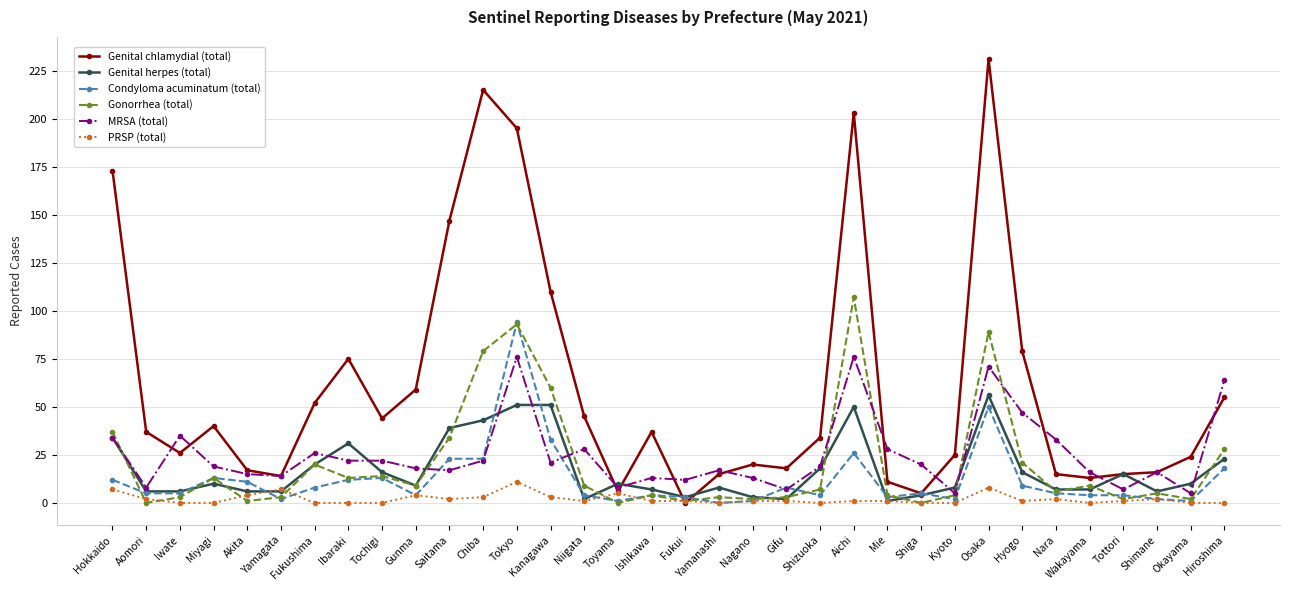

Which series has the largest total across all categories?

Genital chlamydial (total)